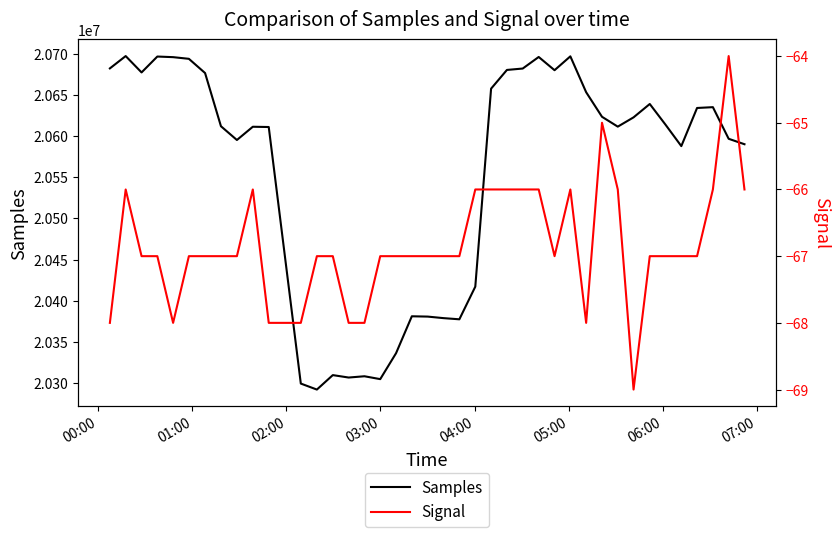

What is the maximum value for Samples?

20697770